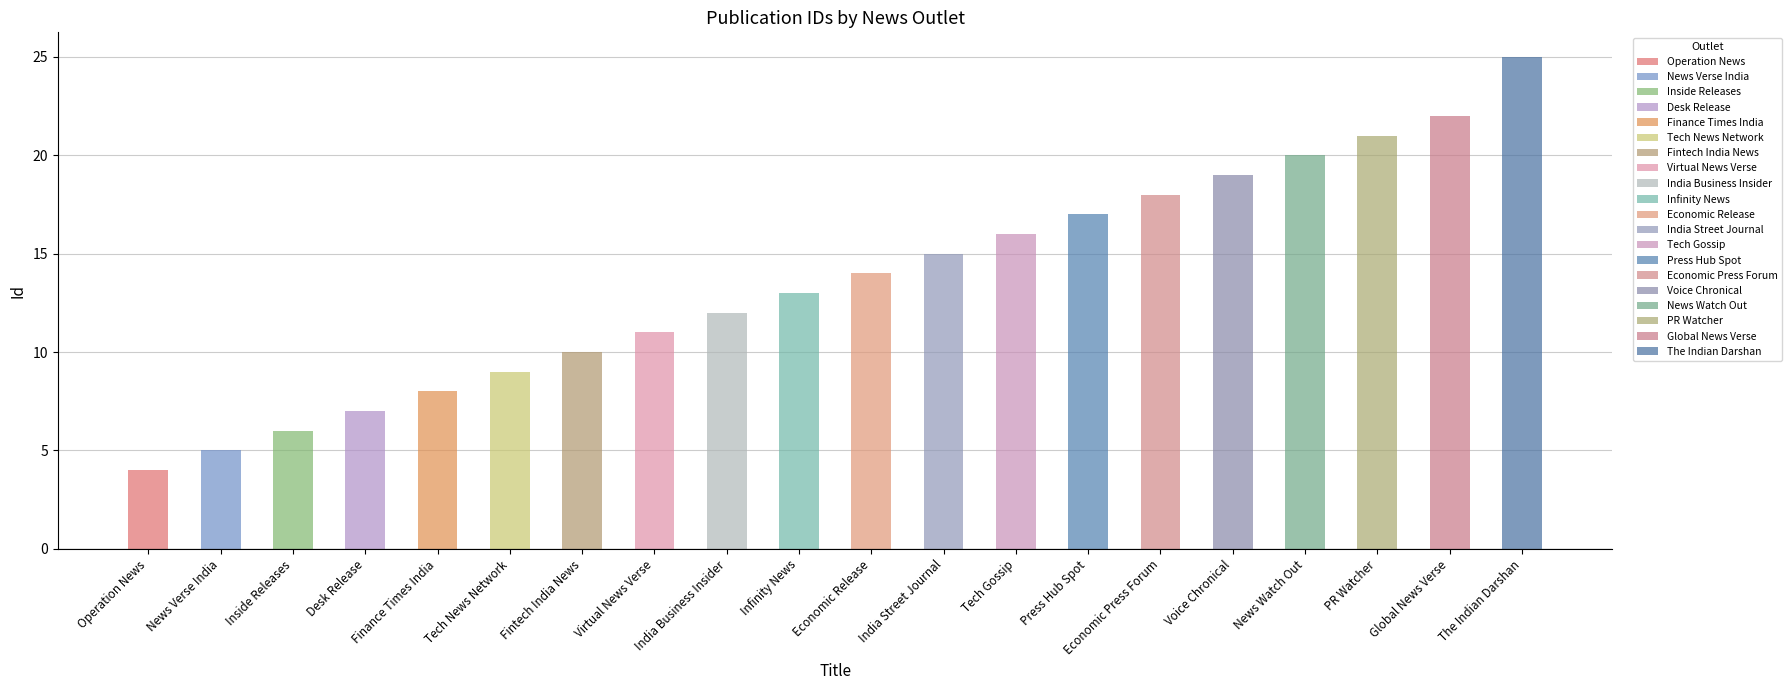

True or false: the data shows 5 at India Business Insider.

False